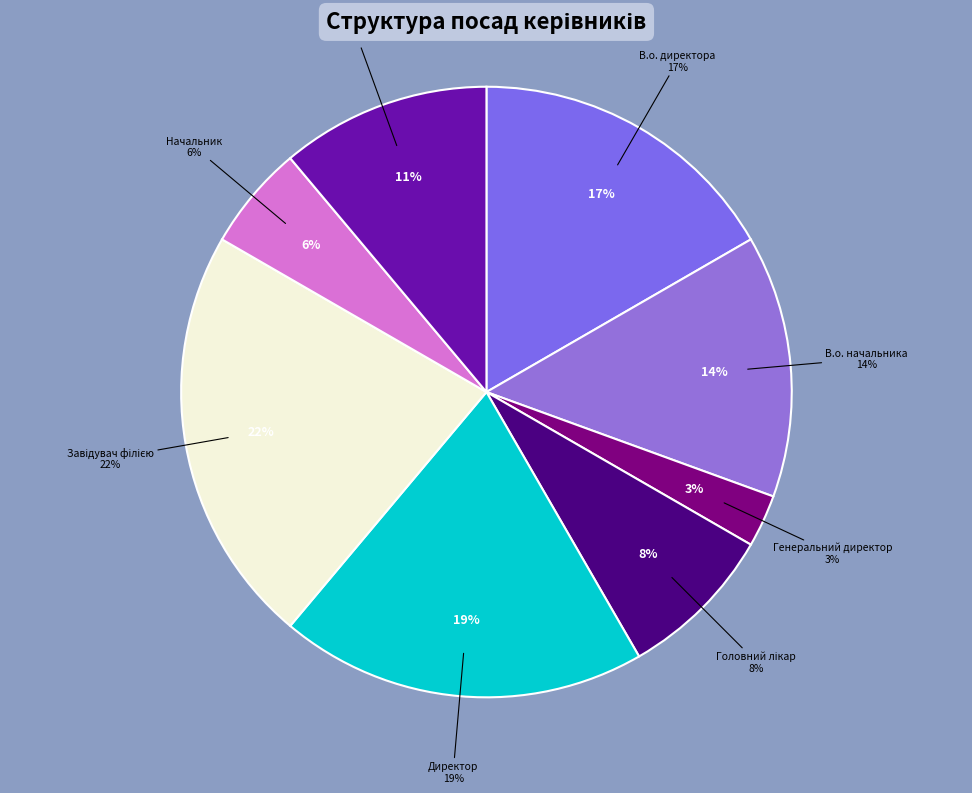

Rank the categories by value from lowest to highest.

Генеральний директор, Начальник, Головний лікар, Ректор, В.о. начальника, В.о. директора, Директор, Завідувач філією